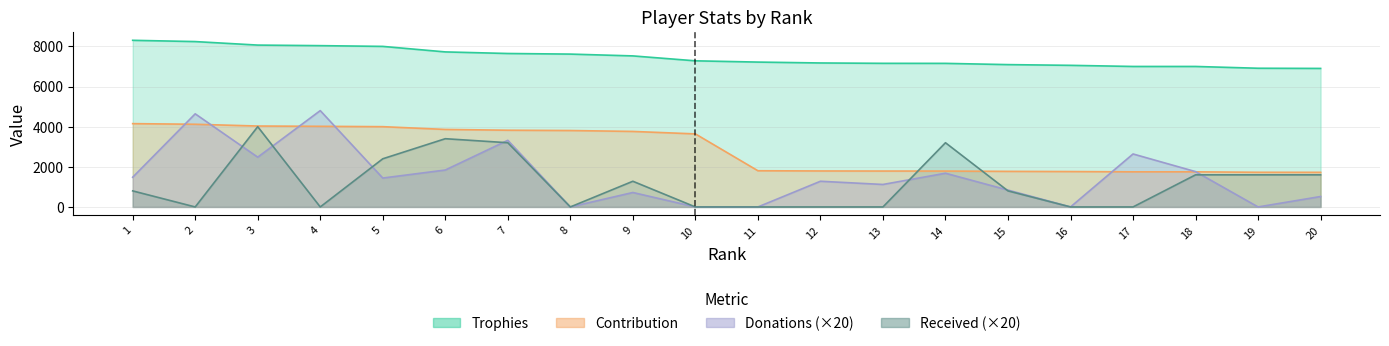

Reading right to left, extract all data points from this chart.

Trophies: 20=6902	19=6911	18=7000	17=7000	16=7056	15=7092	14=7154	13=7156	12=7174	11=7218	10=7281	9=7526	8=7616	7=7646	6=7725	5=8000	4=8037	3=8065	2=8240	1=8303
Contribution: 20=1725	19=1727	18=1750	17=1750	16=1764	15=1773	14=1788	13=1789	12=1793	11=1804	10=3640	9=3763	8=3808	7=3823	6=3862	5=4000	4=4018	3=4032	2=4120	1=4151
Donations: 20=520	19=0	18=1760	17=2640	16=0	15=840	14=1680	13=1120	12=1280	11=0	10=0	9=720	8=0	7=3320	6=1840	5=1440	4=4800	3=2480	2=4640	1=1480
Received: 20=1600	19=1600	18=1600	17=0	16=0	15=800	14=3200	13=0	12=0	11=0	10=0	9=1280	8=0	7=3200	6=3400	5=2400	4=0	3=4000	2=0	1=800